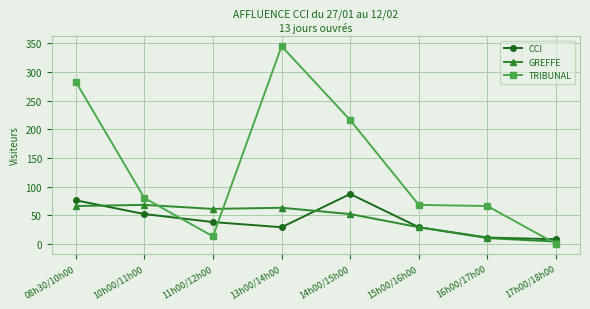

List the series in order of their peak value, lowest first.

GREFFE, CCI, TRIBUNAL